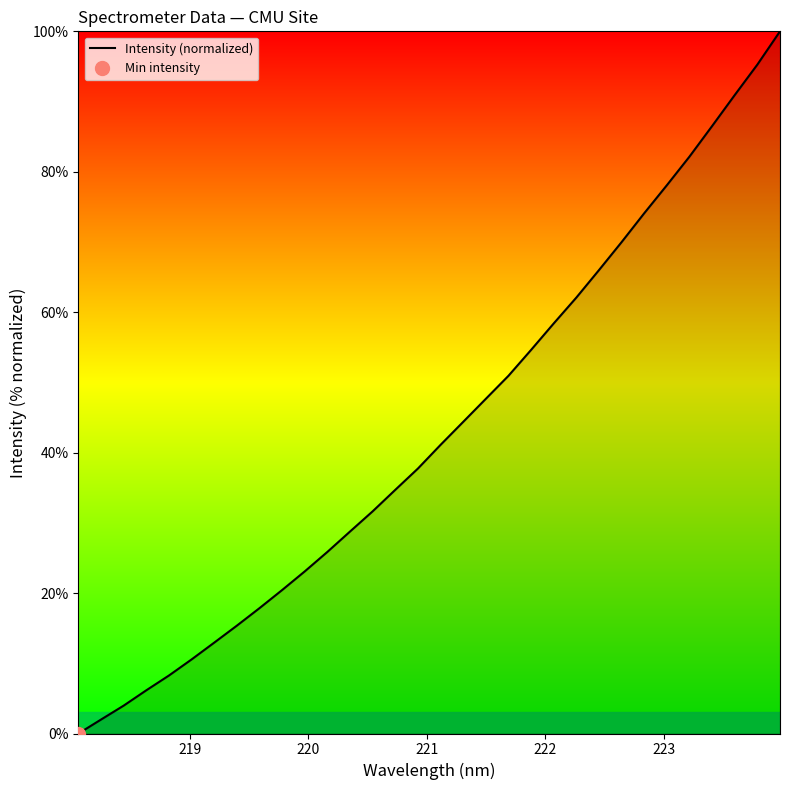

Count the number of categories in the chart.

32